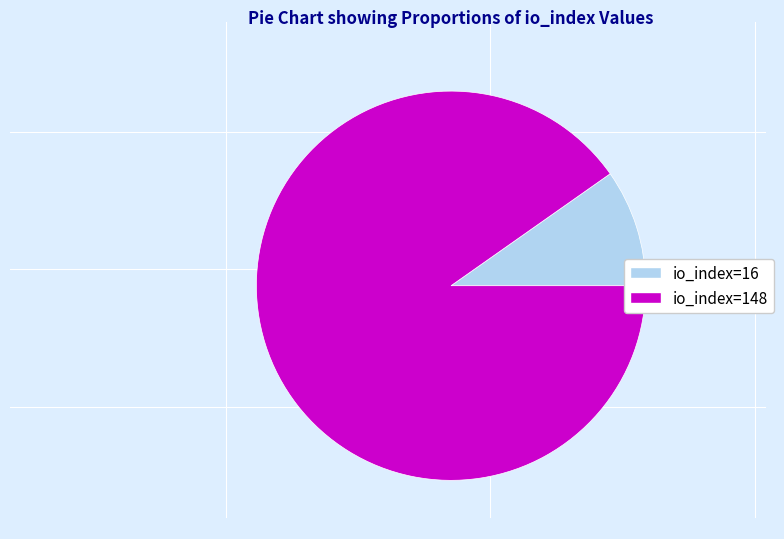

How many slices are in this pie chart?

2